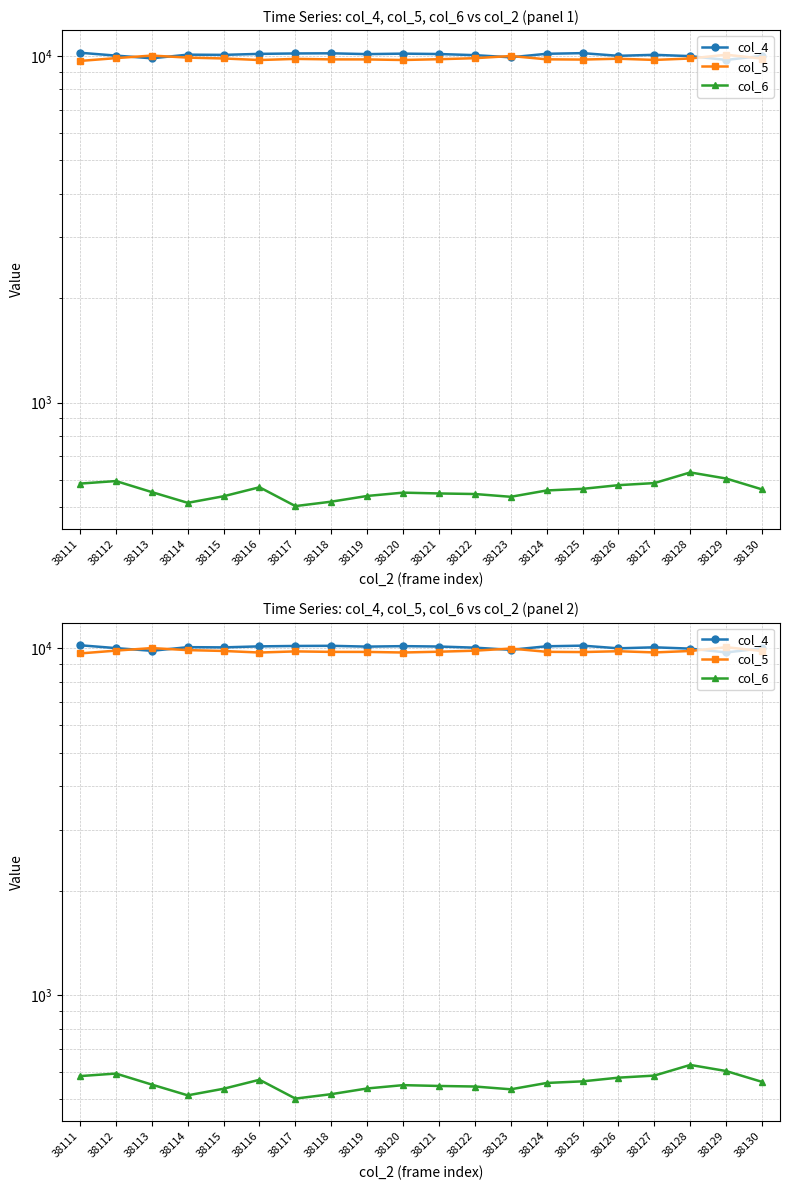

True or false: col_4 and col_6 cross at least once.

False